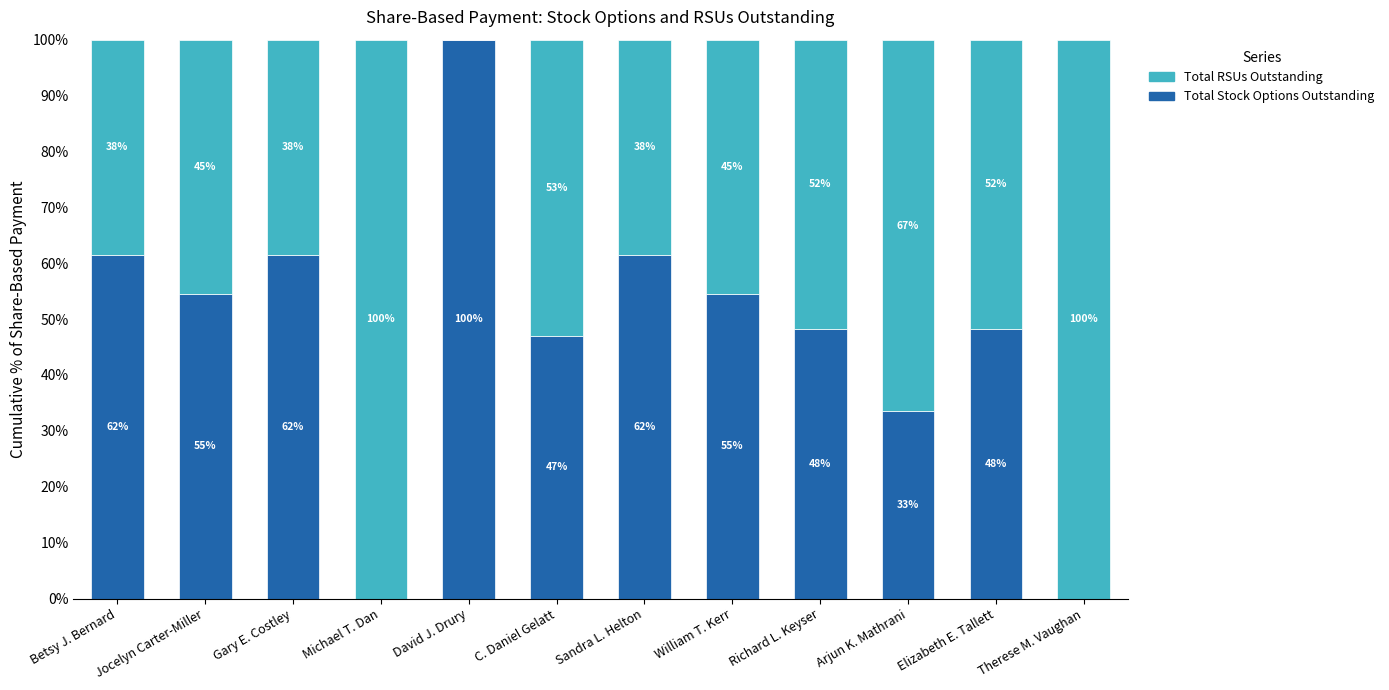

Are the bars grouped side by side (vs. stacked)?

No